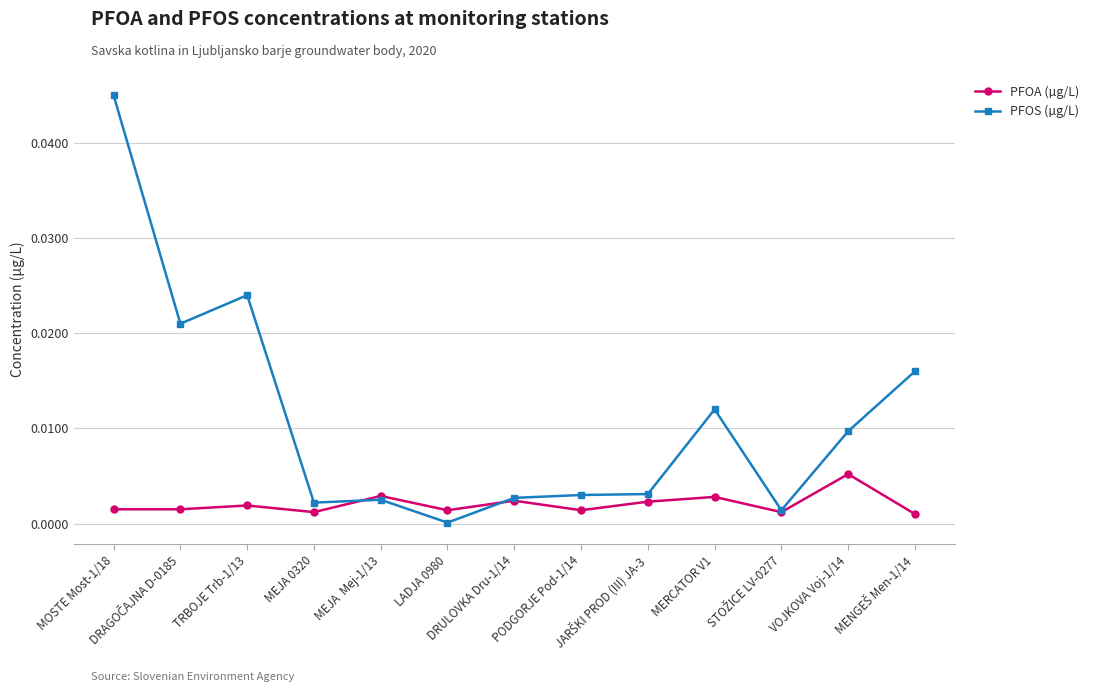

True or false: PFOA (µg/L) has more than 1 interior local peaks.

True